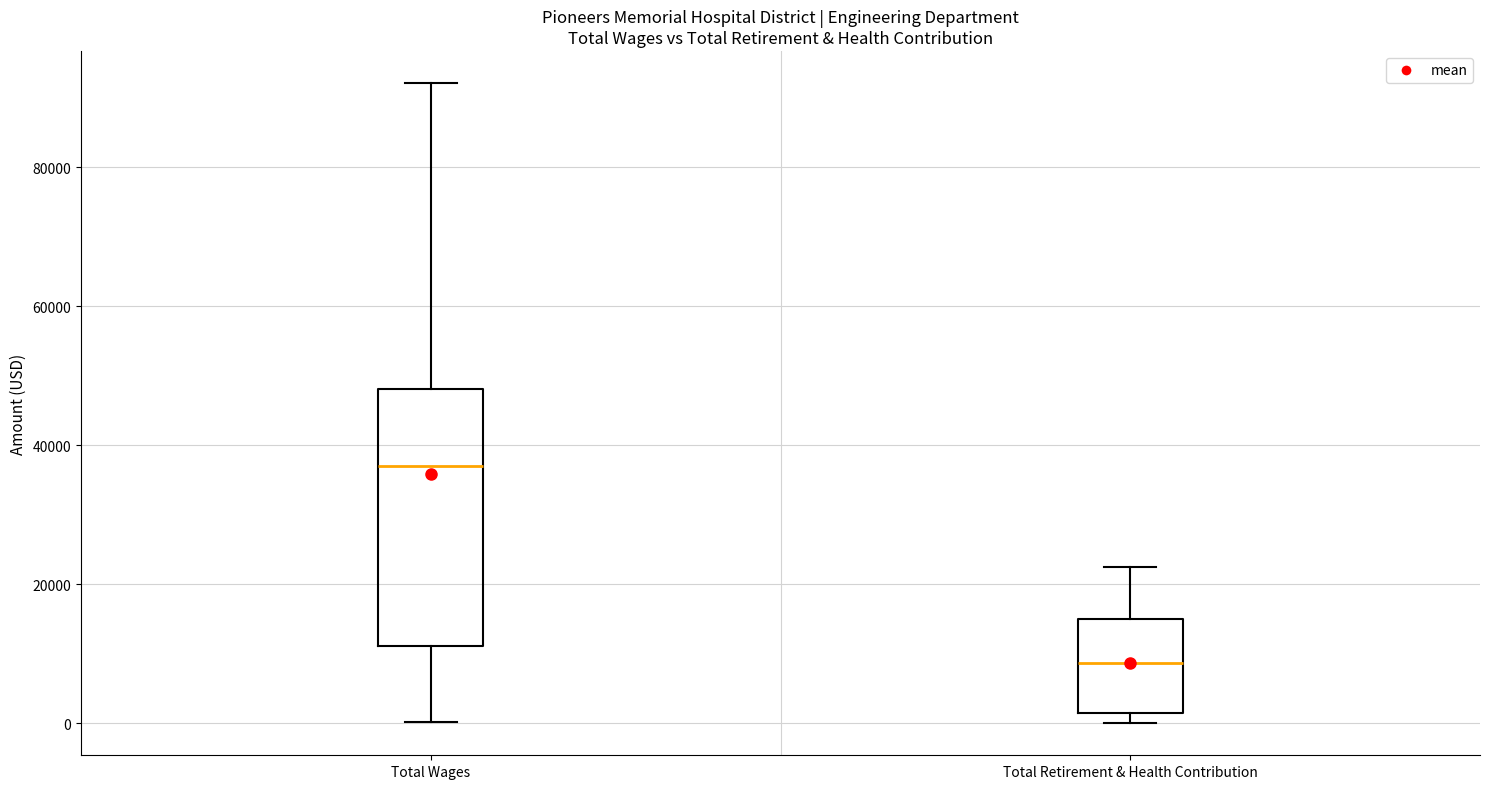

Reading left to right, transcribe this box plot: for each box, give where its median line is, the range the box spans, and where its two whiskers end, as read against the y-axis. The values are not printed on the chart, so give them approximately, as read against the axis.

Total Wages: median 36000, box 12000 to 48000, whiskers 0 to 92000
Total Retirement & Health Contribution: median 8000, box 2000 to 16000, whiskers 0 to 22000